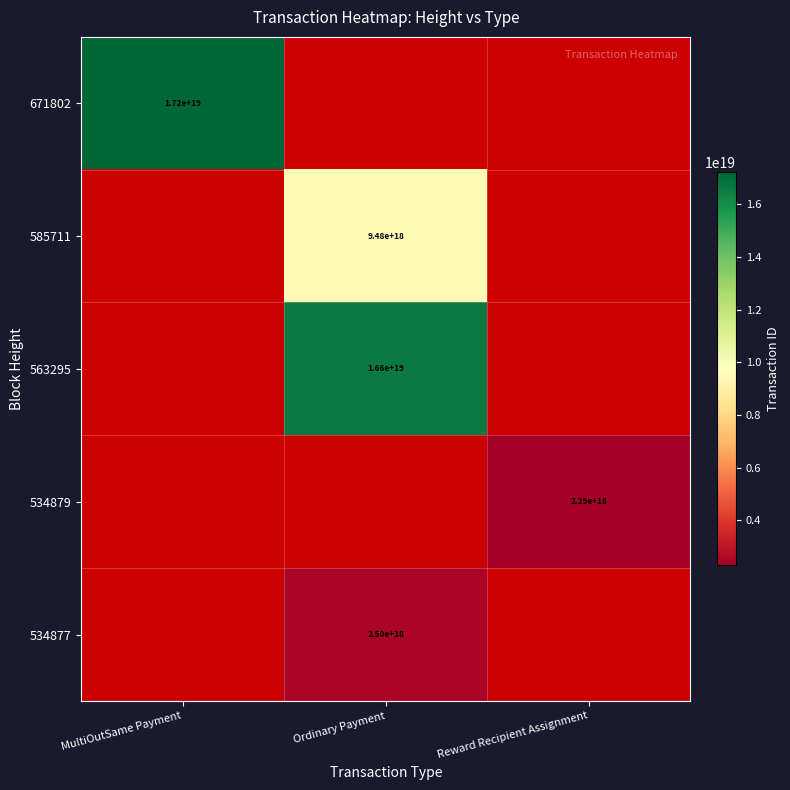

The value of 671802 at MultiOutSame Payment is 17200000000000000000. True or false?

True